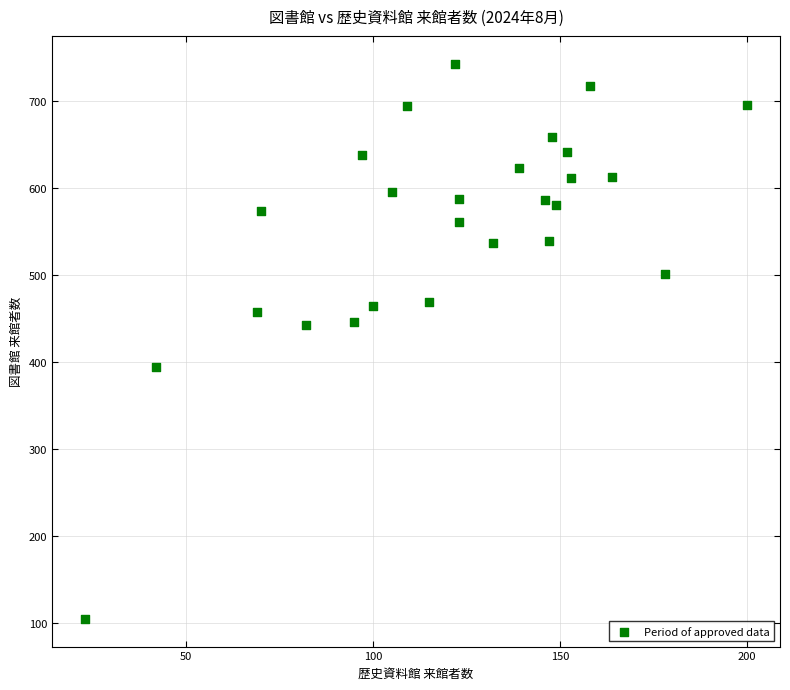

What is the range of Y values (max minus min)?

638